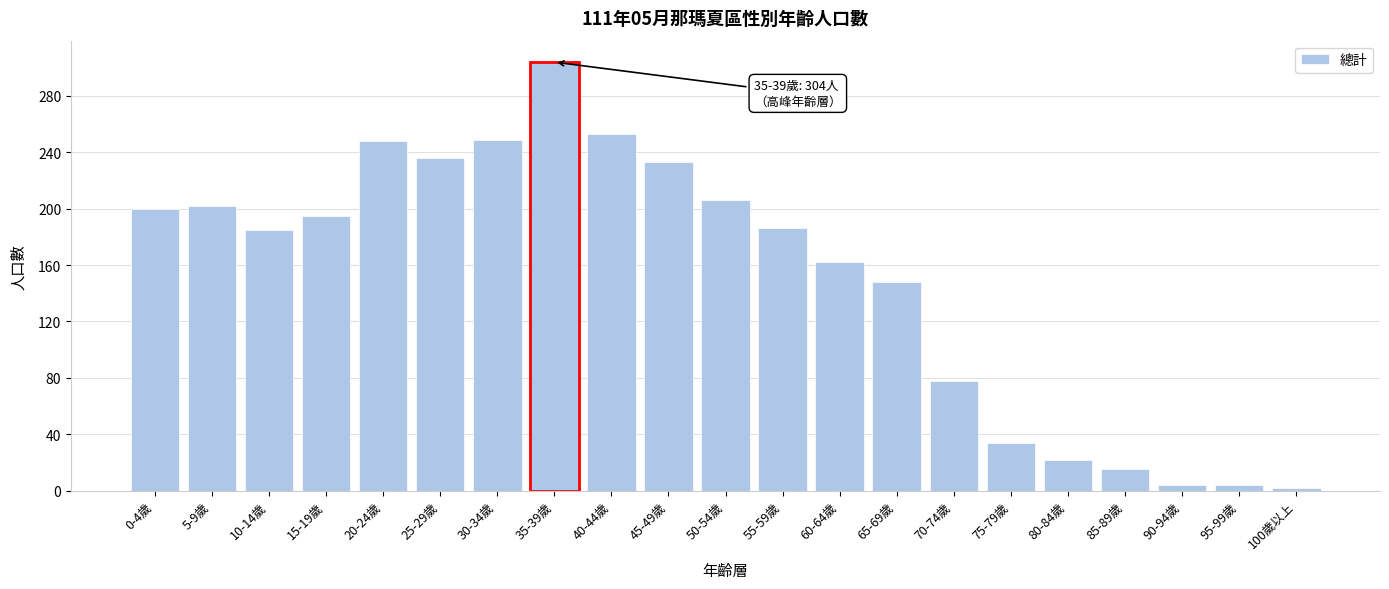

Approximately how many times larger is the value at 20-24歲 compared to 60-64歲?

1.5